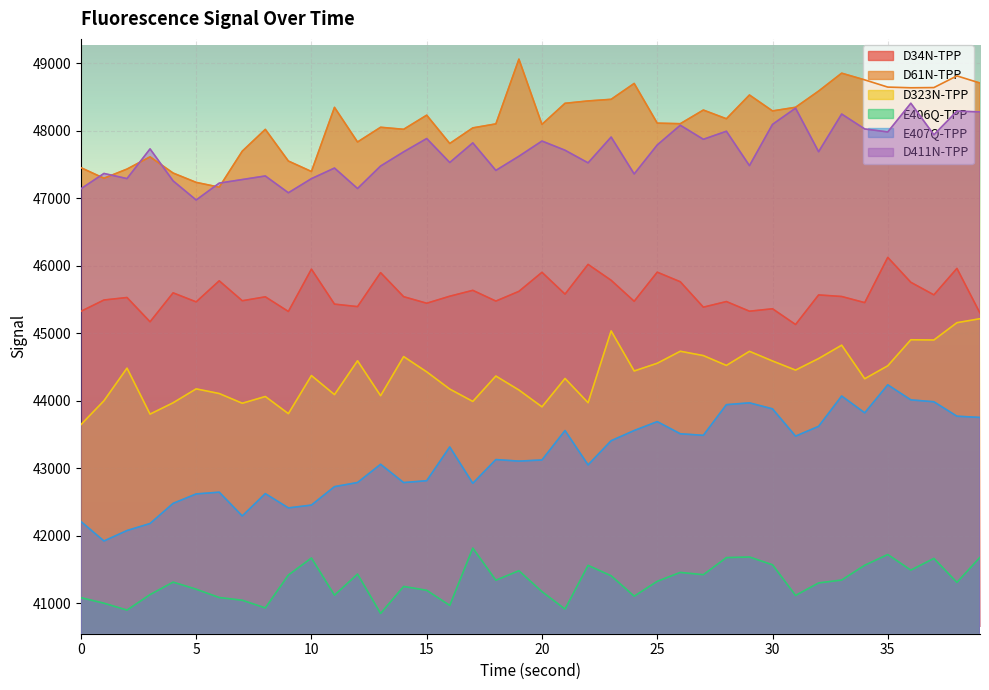

What is the sum of all D61N-TPP values?

1925370